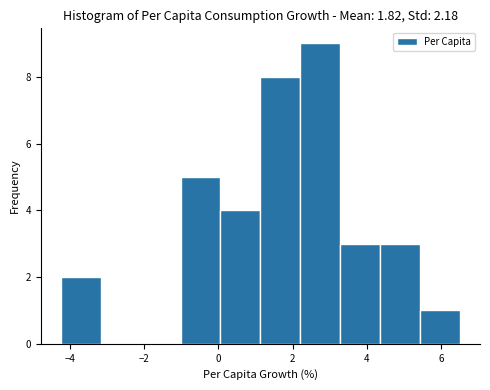

Reading left to right, list every bar in this chart as the range it spans on the x-axis followed by its height. Neither the bar edges nor the heights are printed on the chart, so give them approximately, as read against the axes.

-4.2 to -3.2: 2
-3.2 to -2.0: 0
-2.0 to -1.0: 0
-1.0 to 0.0: 5
0.0 to 1.2: 4
1.2 to 2.2: 8
2.2 to 3.2: 9
3.2 to 4.4: 3
4.4 to 5.4: 3
5.4 to 6.6: 1